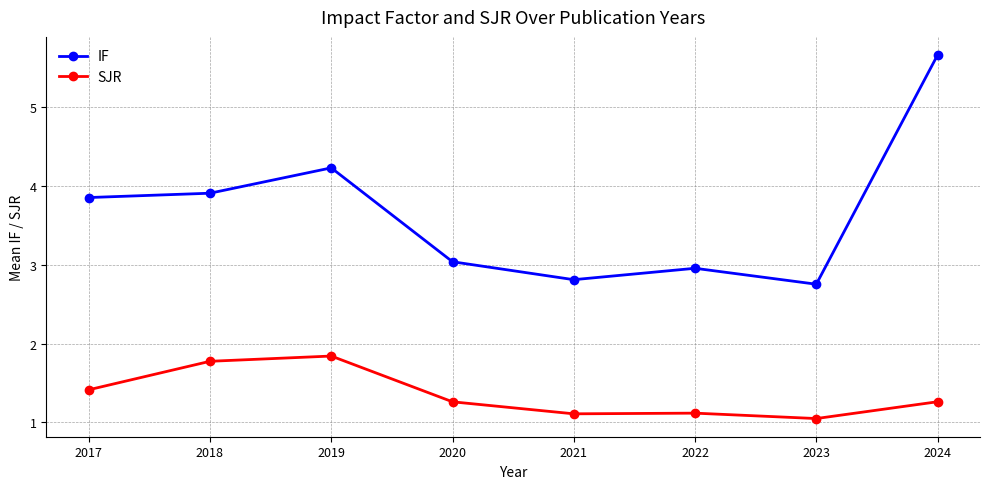

How many data points in IF are less than 3?

3